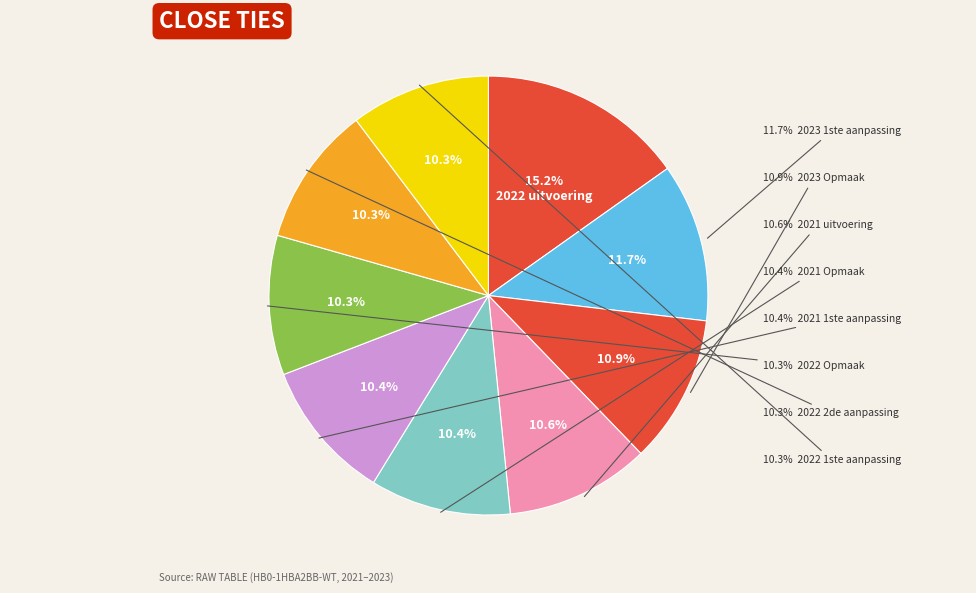

How many segments does this pie chart have?

9